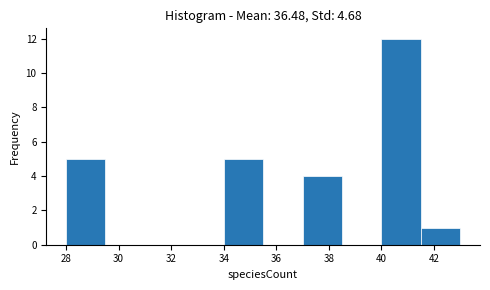

Reading left to right, transcribe this chart: for each bar, give the range it covers on the x-axis and its height. Neither the bar edges nor the heights are printed on the chart, so give them approximately, as read against the axes.

28.0 to 29.5: 5
29.5 to 31.0: 0
31.0 to 32.5: 0
32.5 to 34.0: 0
34.0 to 35.5: 5
35.5 to 37.0: 0
37.0 to 38.5: 4
38.5 to 40.0: 0
40.0 to 41.5: 12
41.5 to 43.0: 1